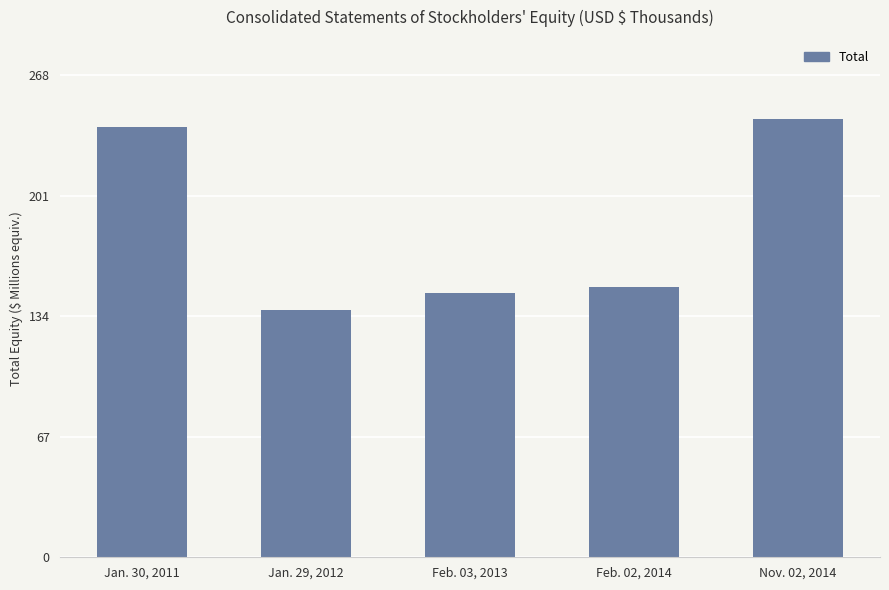

Does the chart contain any negative values?

No